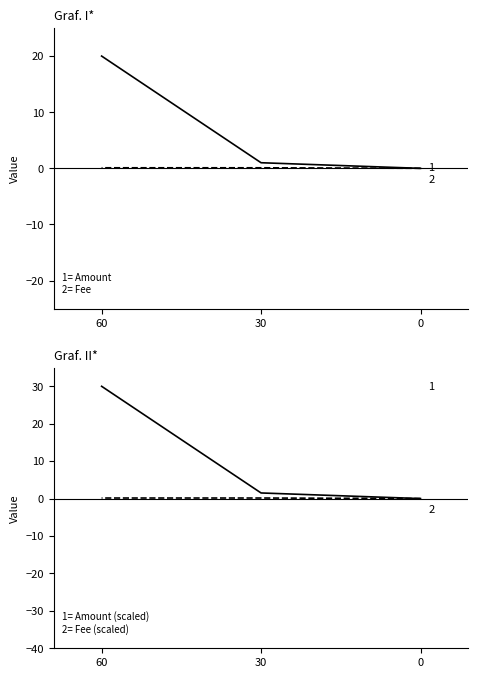

At 0, list the series in order from largest to smallest.

Fee (scaled), Fee, Amount, Amount (scaled)